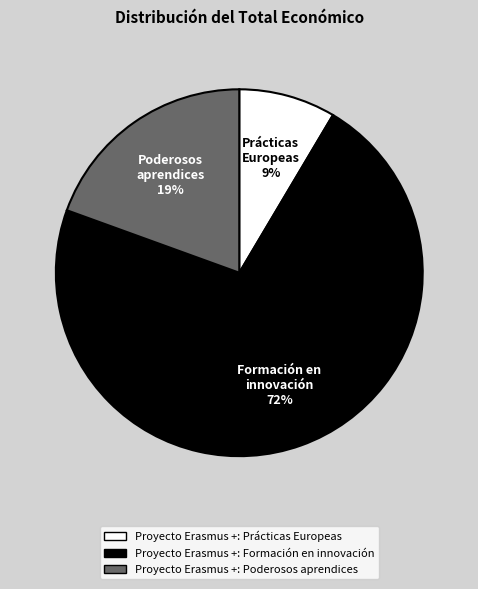

Between Proyecto Erasmus +: Poderosos aprendices and Proyecto Erasmus +: Prácticas Europeas, which is larger?

Proyecto Erasmus +: Poderosos aprendices